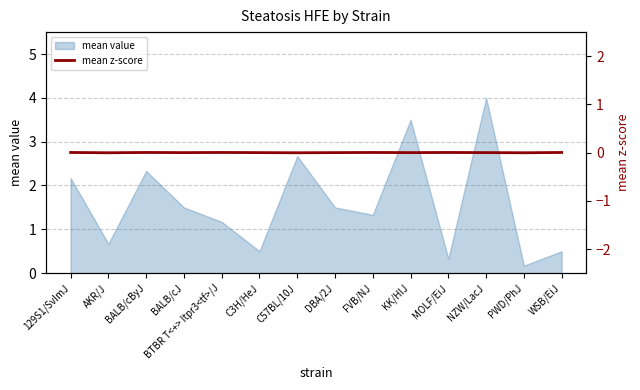

At which label does mean value reach its minimum?

PWD/PhJ